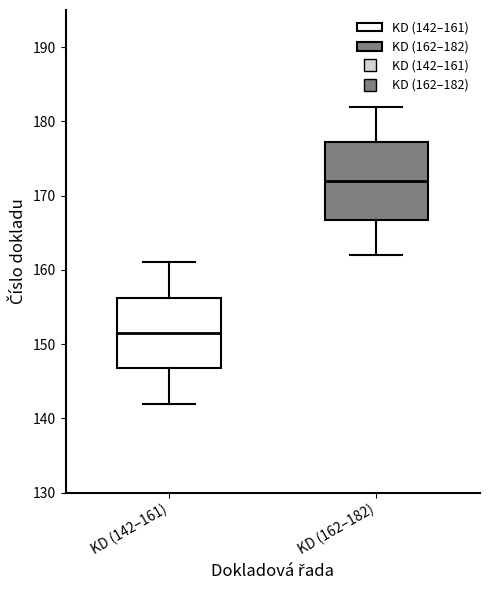

Where is the upper edge of the box for KD (162–182) on the y-axis? The values are not printed on the chart, so give them approximately, as read against the axis.

177